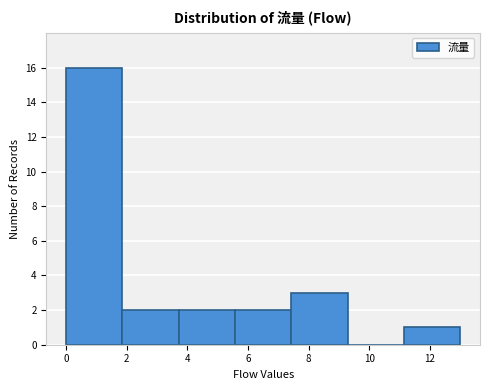

Over which range of the x-axis is the bar tallest?

0.0 to 1.8